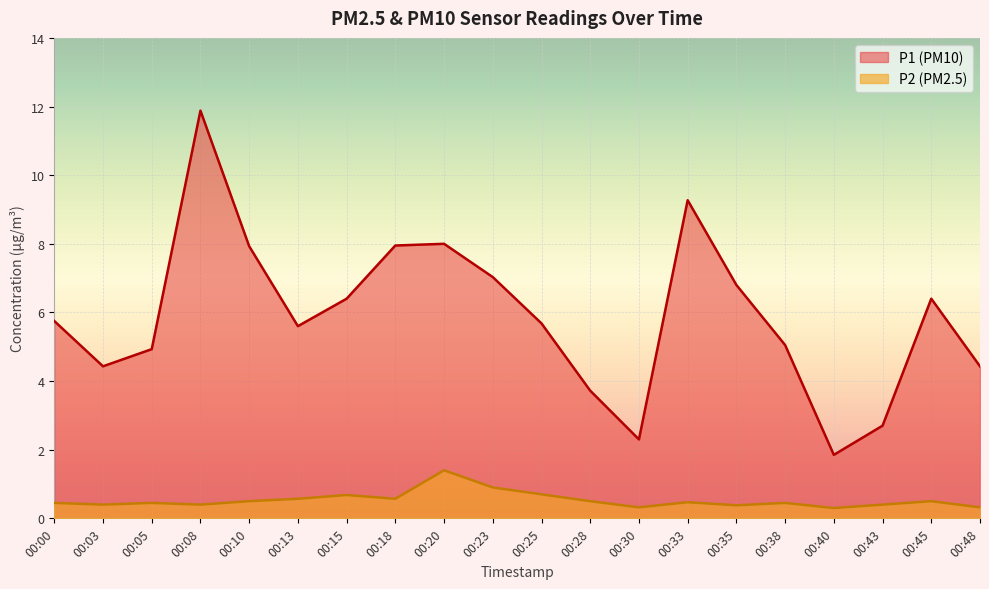

Is it true that P2 equals 0.4 at 00:23?

False